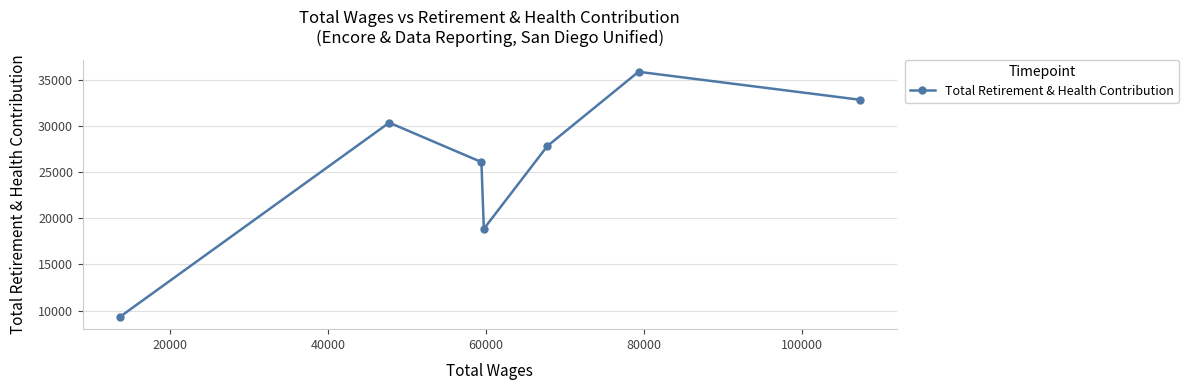

How many distinct data groups are displayed?

1